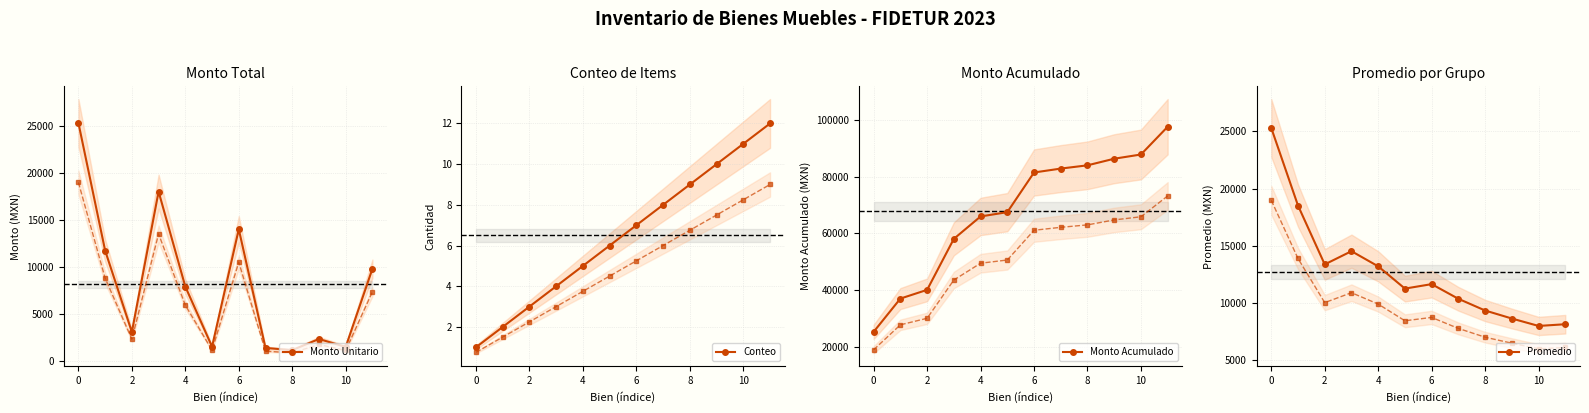

How many interior local peaks does the Monto Unitario series have?

3